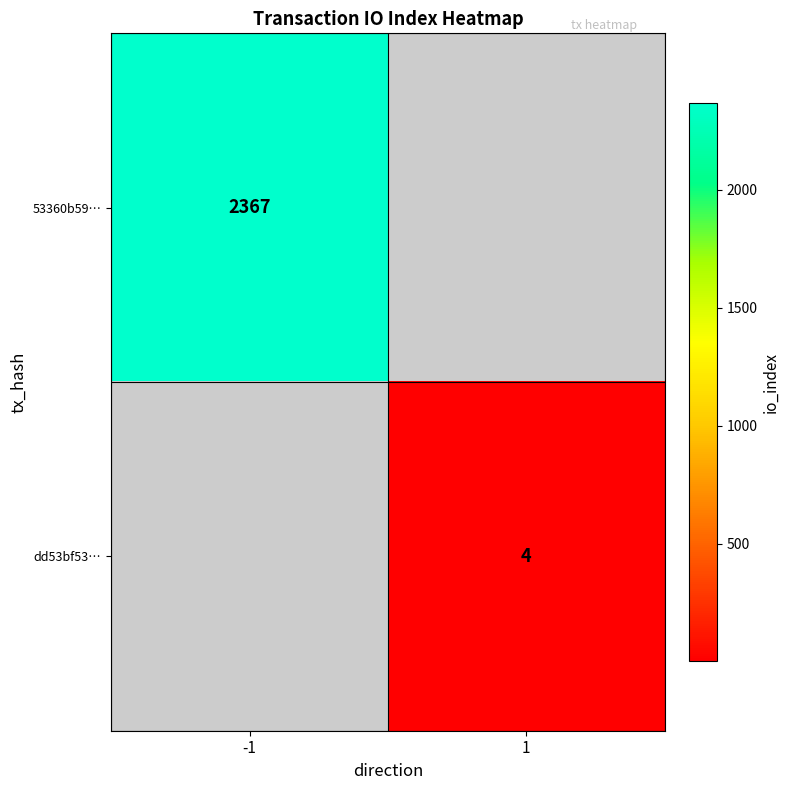

Is the value of dd53bf53… at 1 greater than the value of 53360b59… at -1?

No